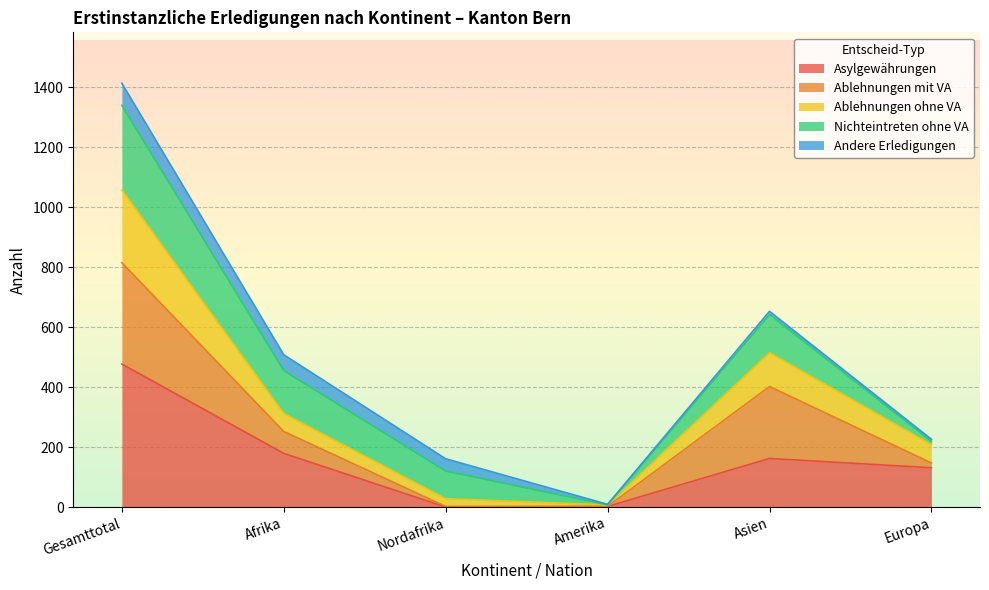

True or false: Asylgewährungen has a value of 783 at Gesamttotal.

False